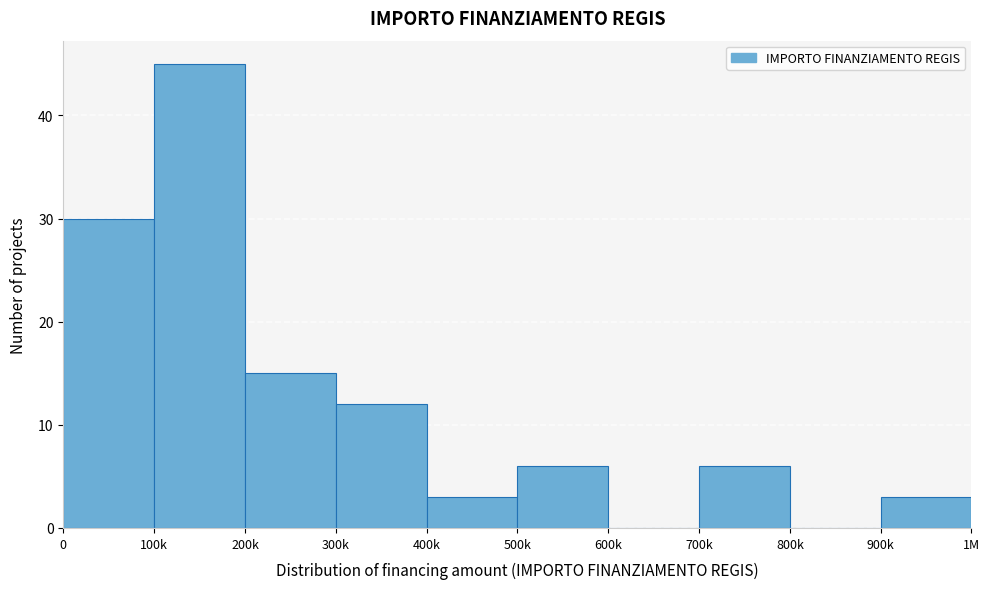

Reading left to right, what are all the values shown in this chart?

0=30	100k=45	200k=15	300k=12	400k=3	500k=6	600k=0	700k=6	800k=0	900k=3